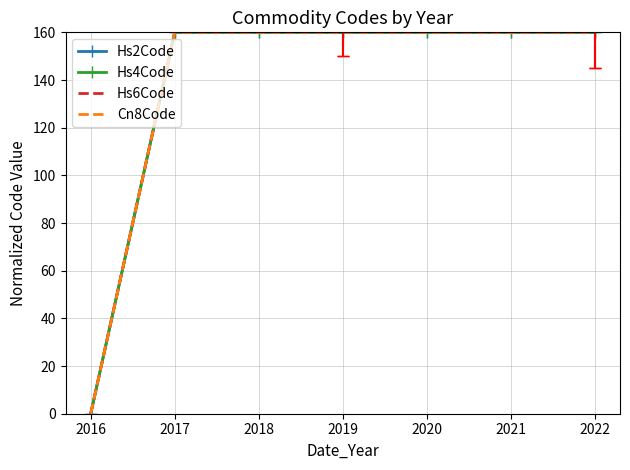

Is this an area chart (filled region under the line)?

No